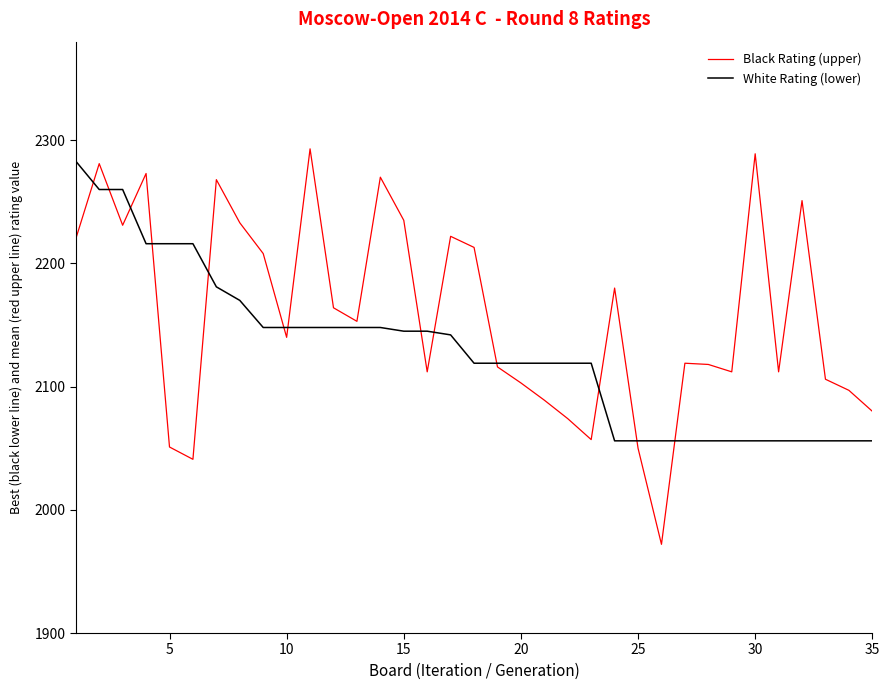

Which series has the largest total across all categories?

Black Rating (upper)